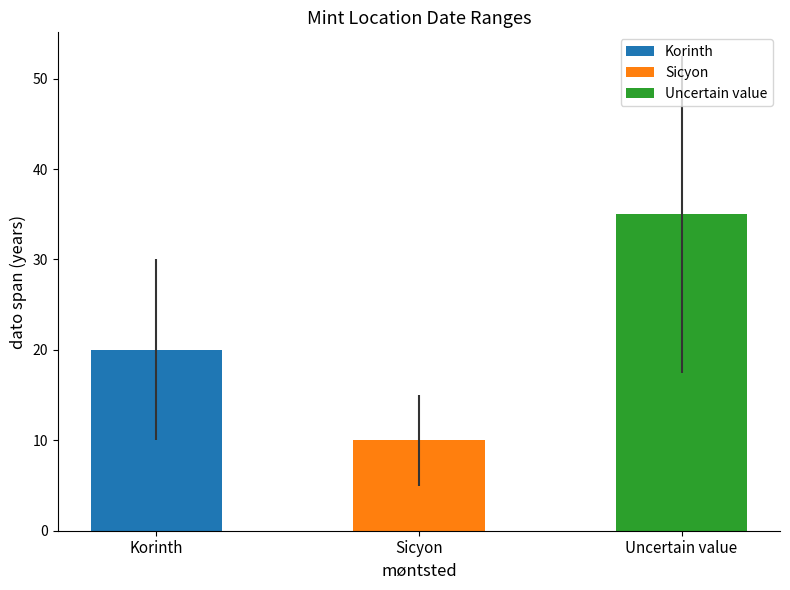

What is the sum of the fra dato values at Sicyon and Korinth?

-610